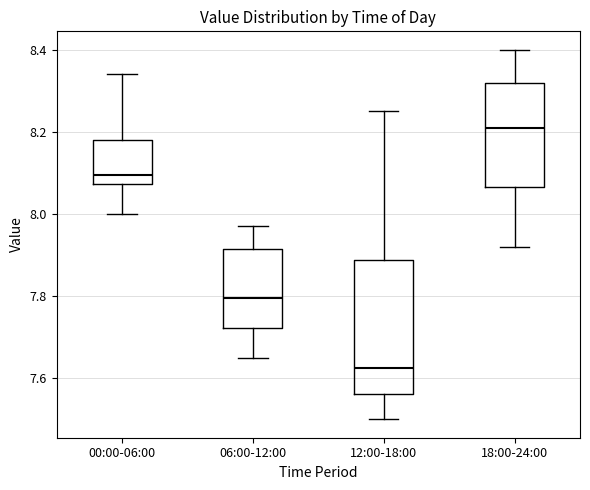

Which box has the highest median line?

18:00-24:00